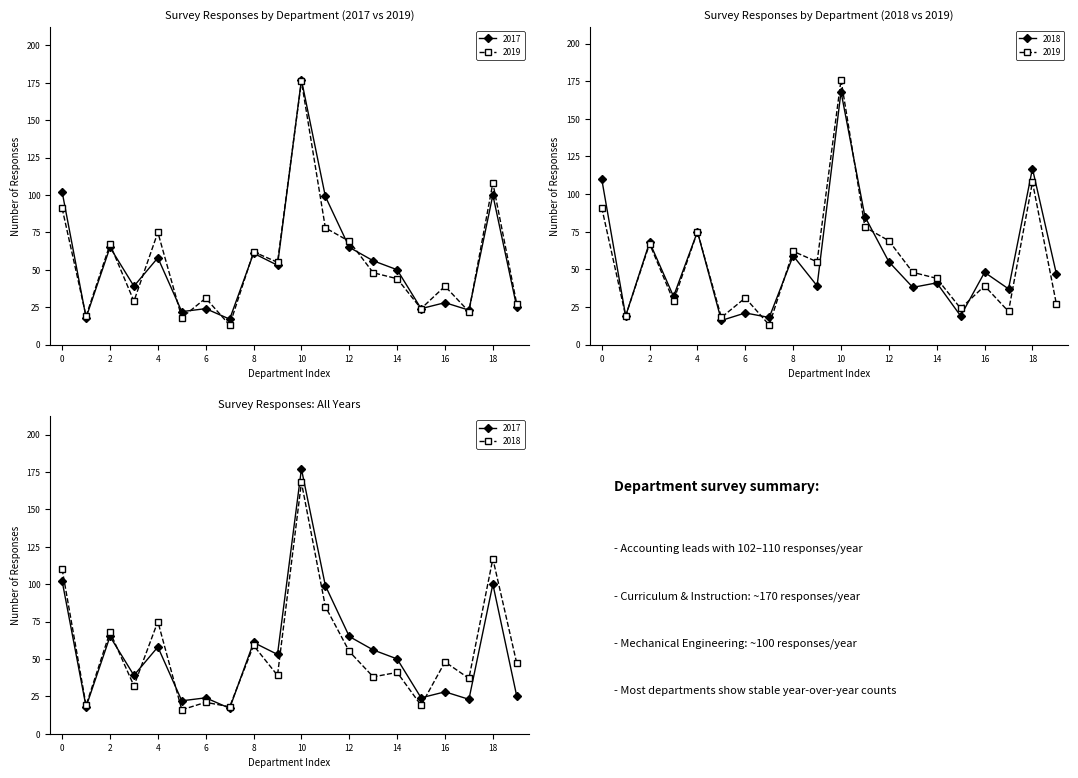

Where does the 2019 series first go above 48?

Accounting